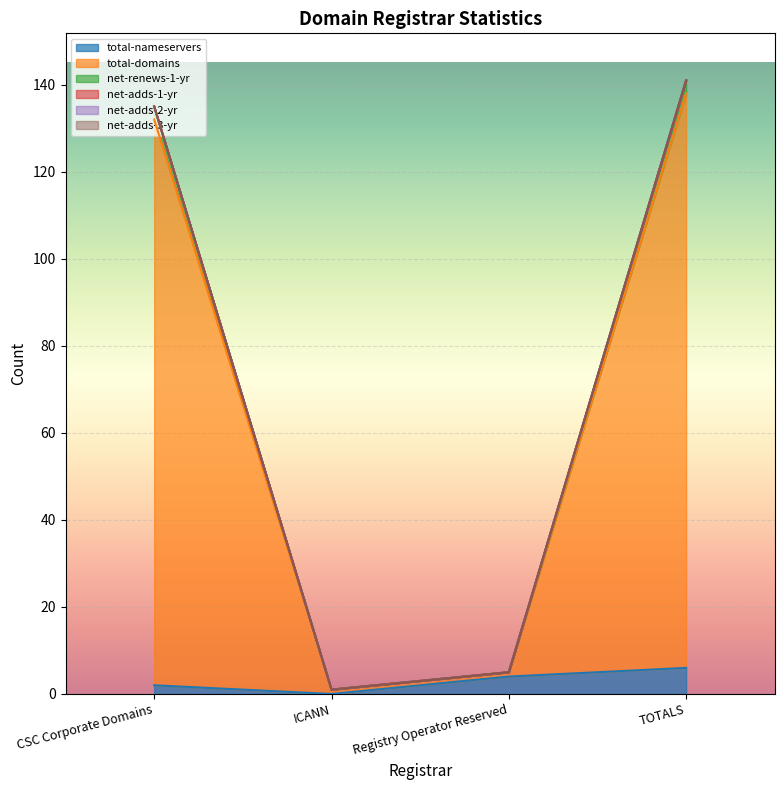

True or false: total-nameservers has a value of 0 at ICANN.

True